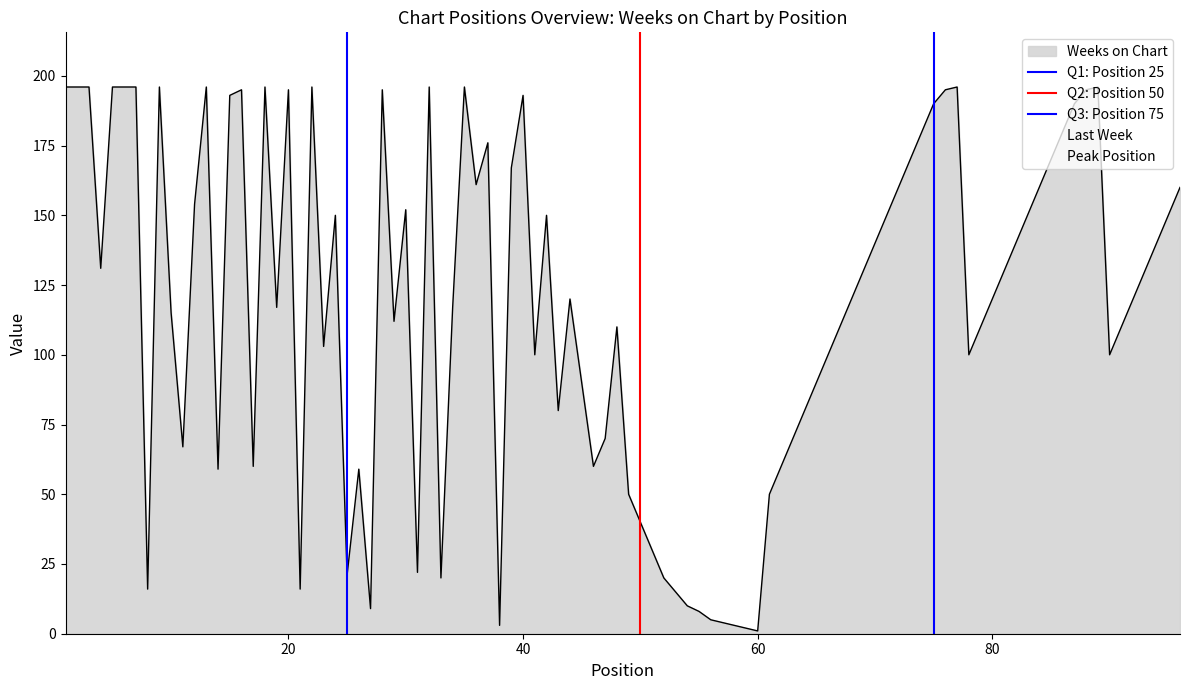

What is the highest value of the Weeks on Chart series?

196